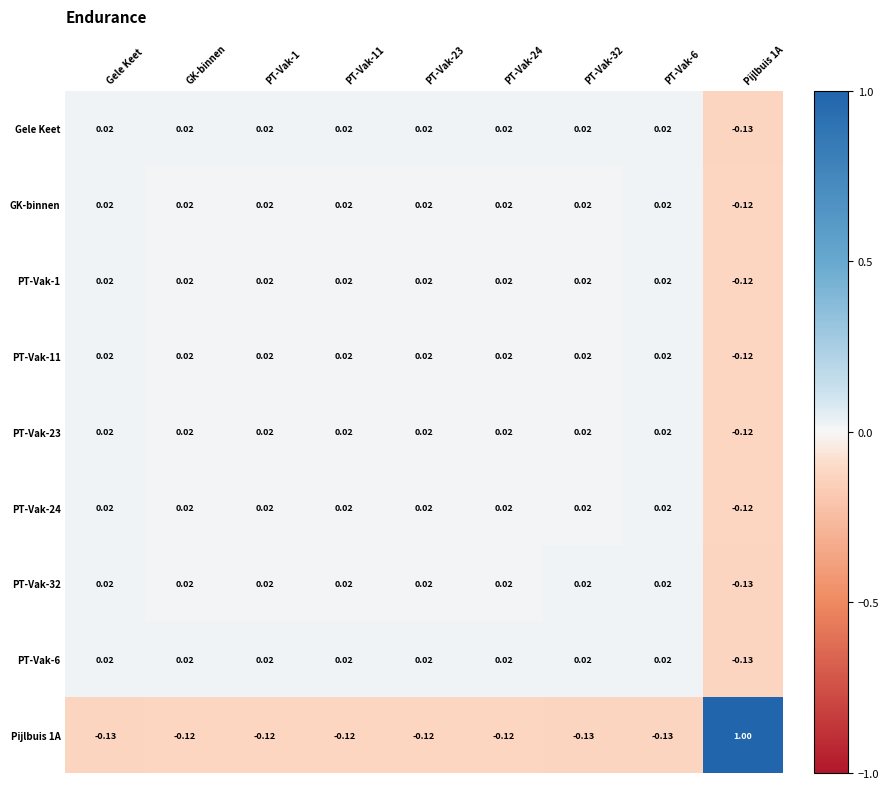

Where does the PT-Vak-11 series first go above 0?

Gele Keet